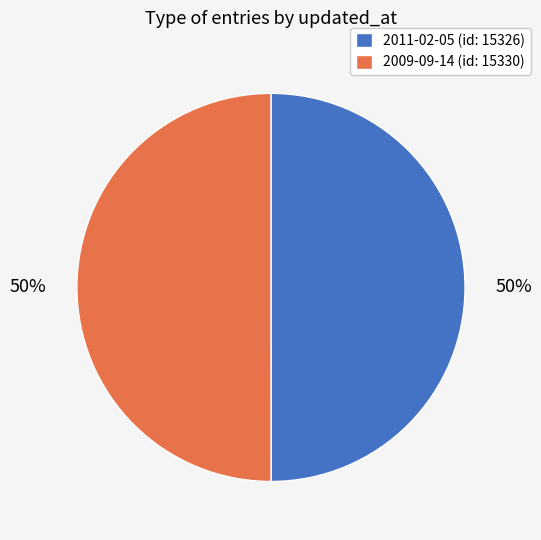

To the nearest percent, what is the combined percentage of 2011-02-05 (id: 15326) and 2009-09-14 (id: 15330)?

100%